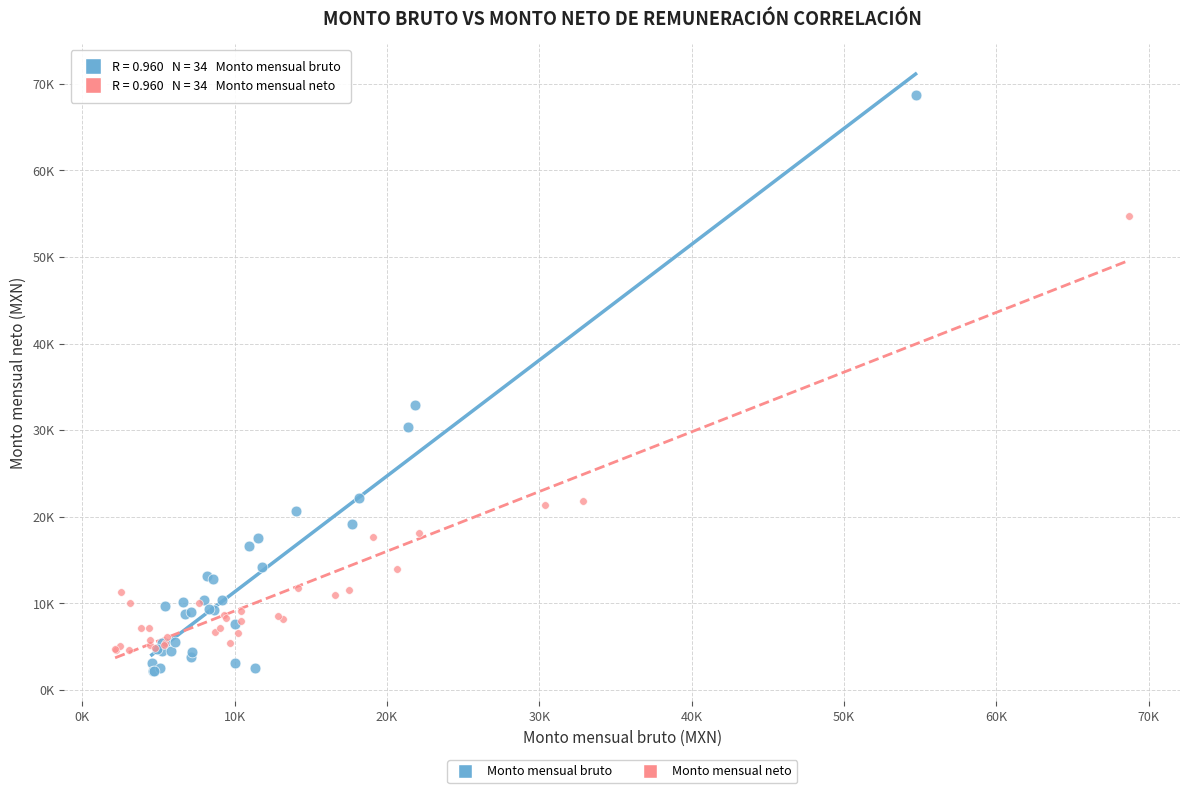

What are all the series names shown in the legend?

Monto mensual bruto, Monto mensual neto